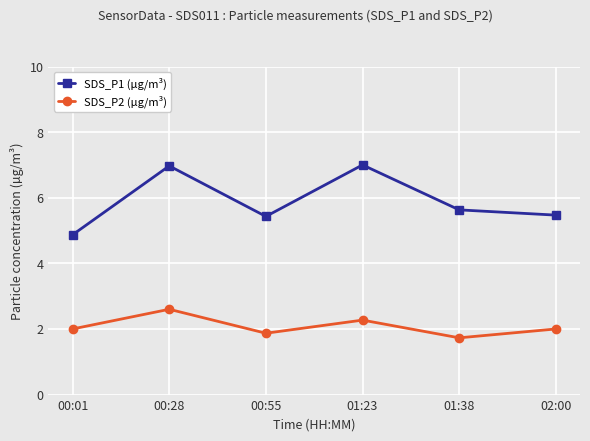

At 01:23, list the series in order from smallest to largest.

SDS_P2 (µg/m³), SDS_P1 (µg/m³)